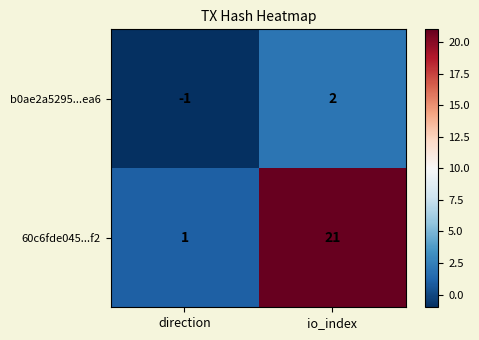

List the series in order of their peak value, lowest first.

b0ae2a5295...ea6, 60c6fde045...f2